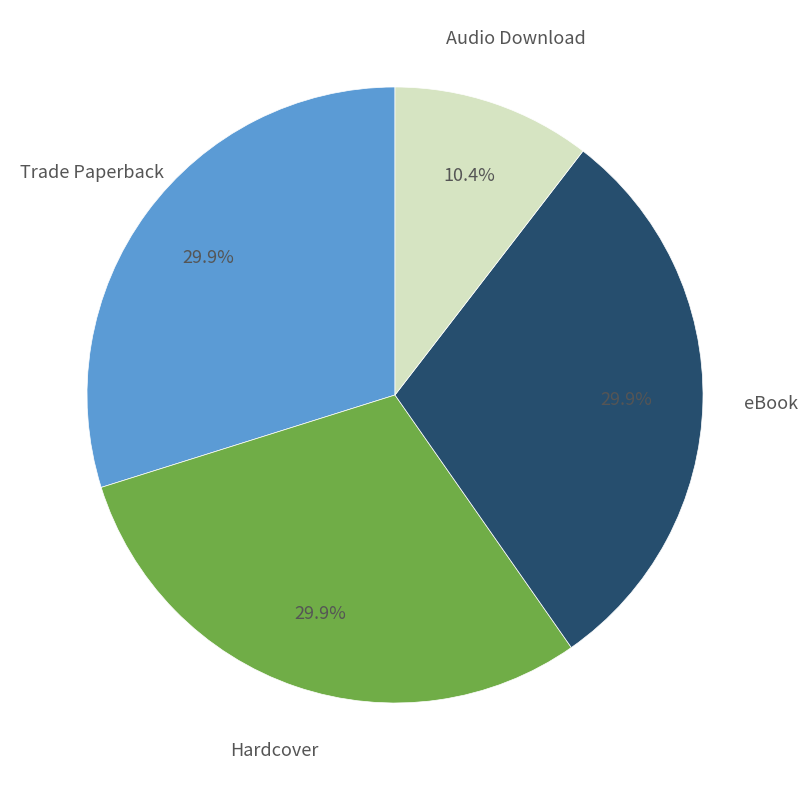

Is there a majority slice in this chart?

No